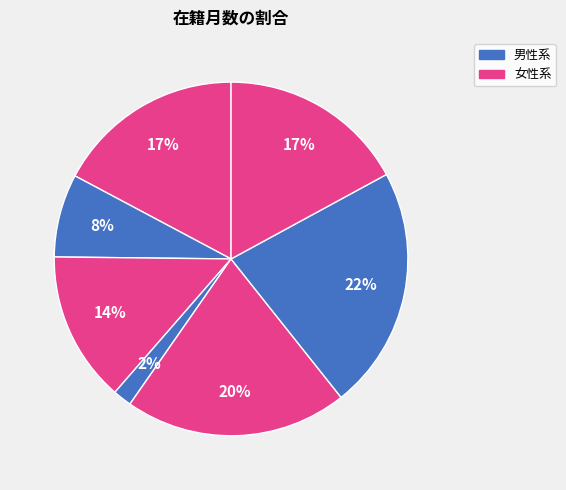

How many segments does this pie chart have?

7